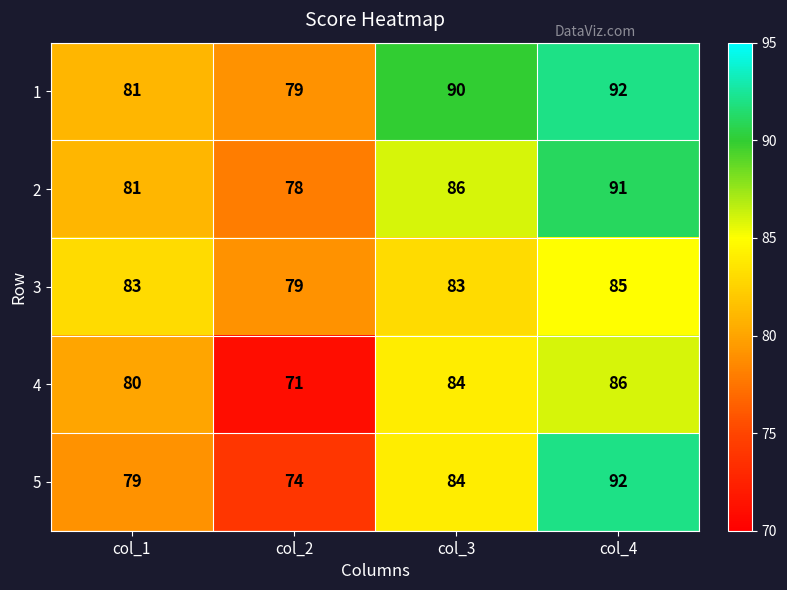

Which series has the widest spread of values?

5